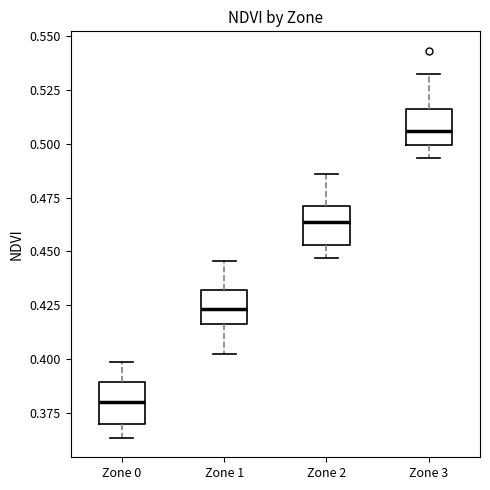

Reading left to right, read every box against the y-axis: the position of its median line, the range the box covers, and the ends of its whiskers. The values are not printed on the chart, so give them approximately, as read against the axis.

Zone 0: median 0.380, box 0.370 to 0.390, whiskers 0.365 to 0.400
Zone 1: median 0.425, box 0.415 to 0.430, whiskers 0.400 to 0.445
Zone 2: median 0.465, box 0.455 to 0.470, whiskers 0.445 to 0.485
Zone 3: median 0.505, box 0.500 to 0.515, whiskers 0.495 to 0.530